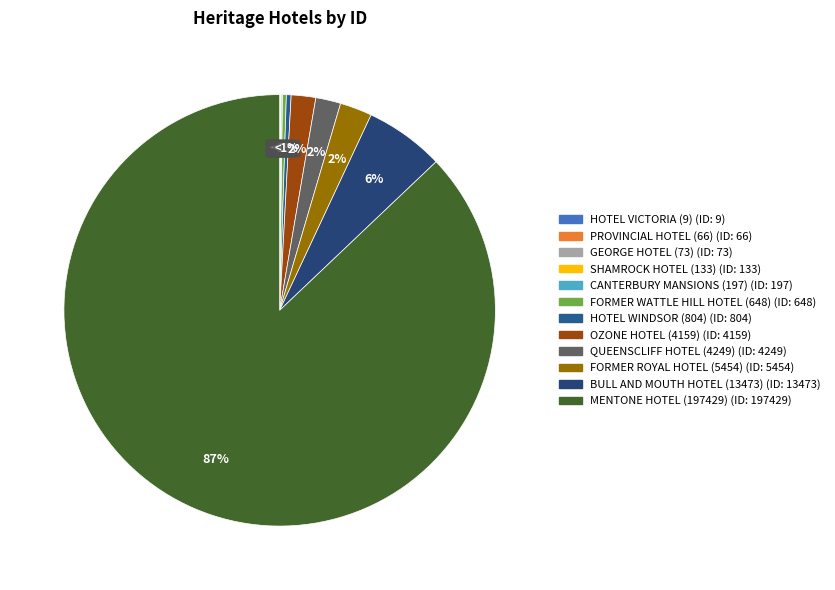

The CANTERBURY MANSIONS (197) slice represents 1% of the pie. True or false?

False